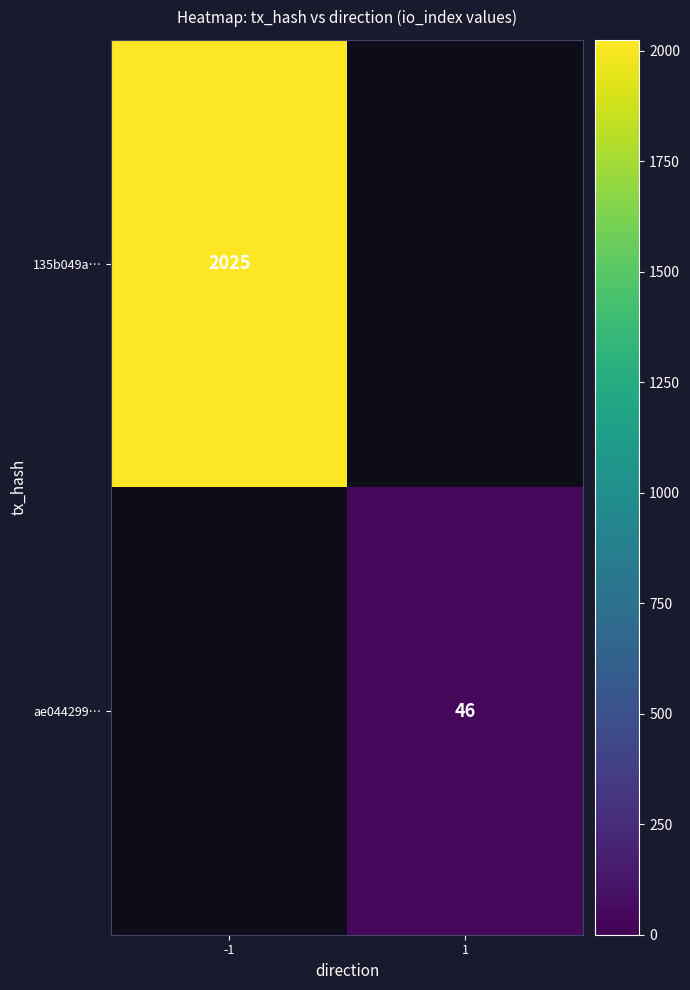

The ae044299… series shows 46 at 1. True or false?

True